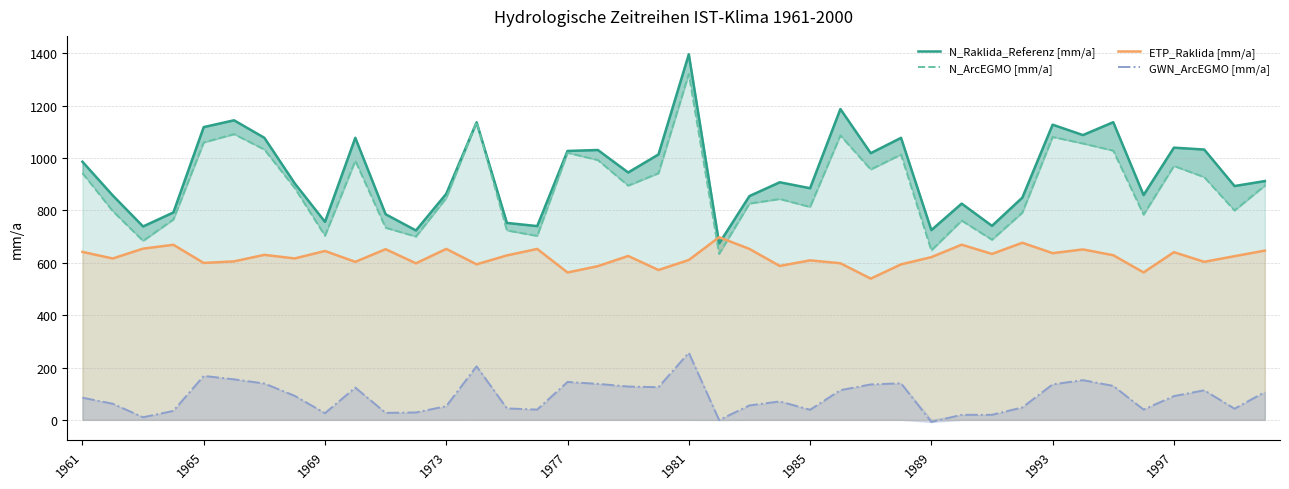

Is it true that ETP_Raklida [mm/a] equals 233.7 at 1965?

False